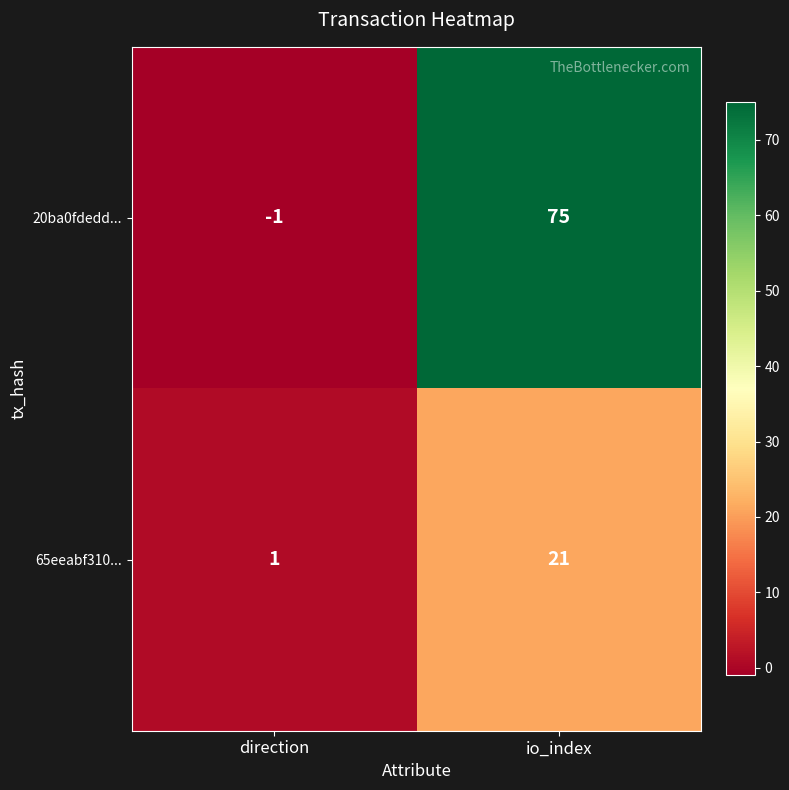

True or false: 20ba0fdedd... has a value of 75 at io_index.

True